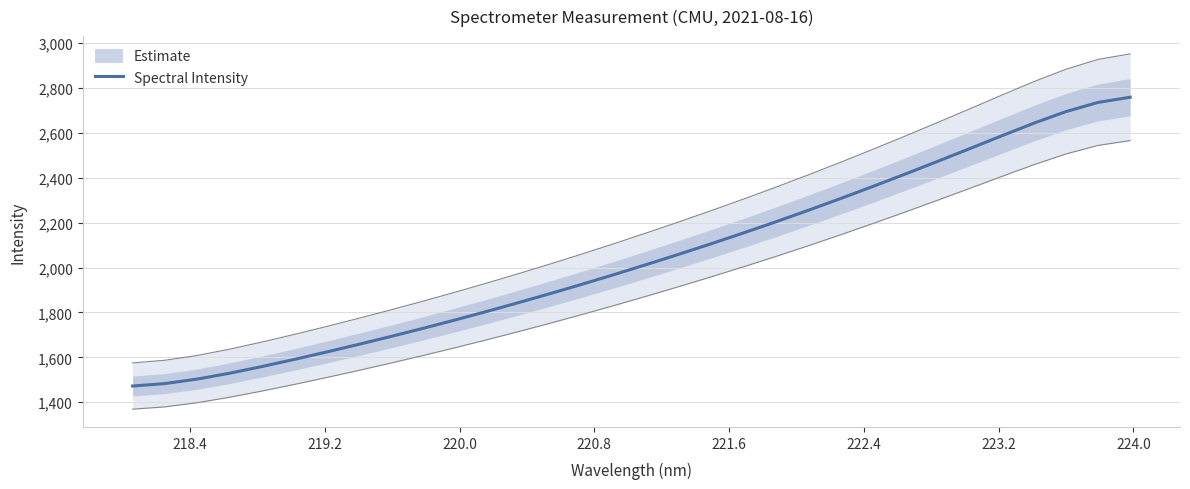

What is the minimum value shown in the chart?

1472.1